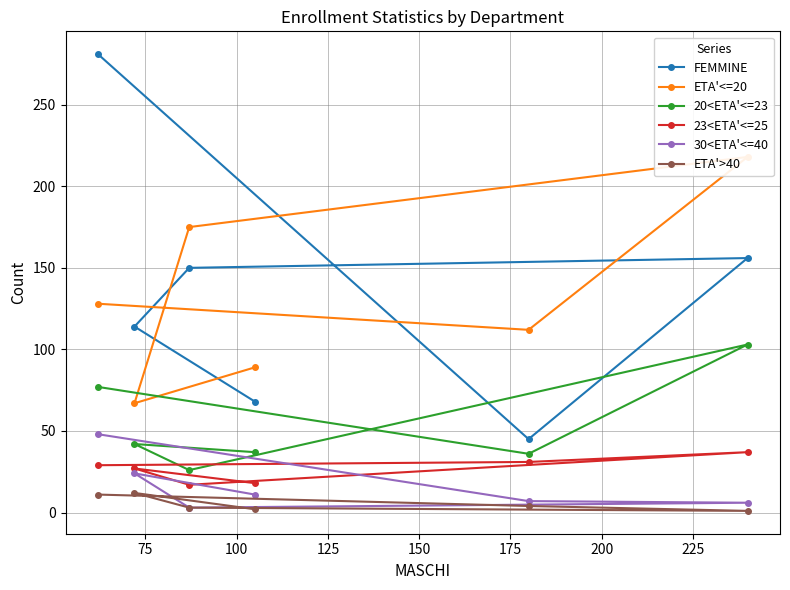

How many data points does each series have?

6